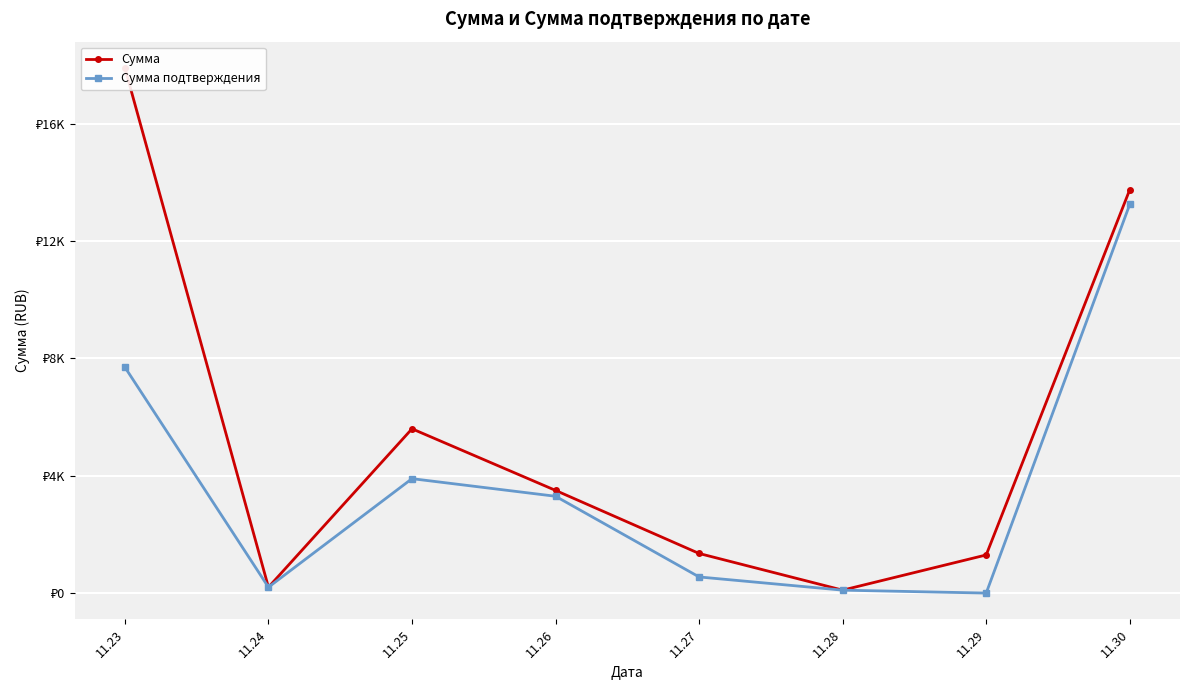

What is the difference between the highest and lowest values at 11.23?

10200